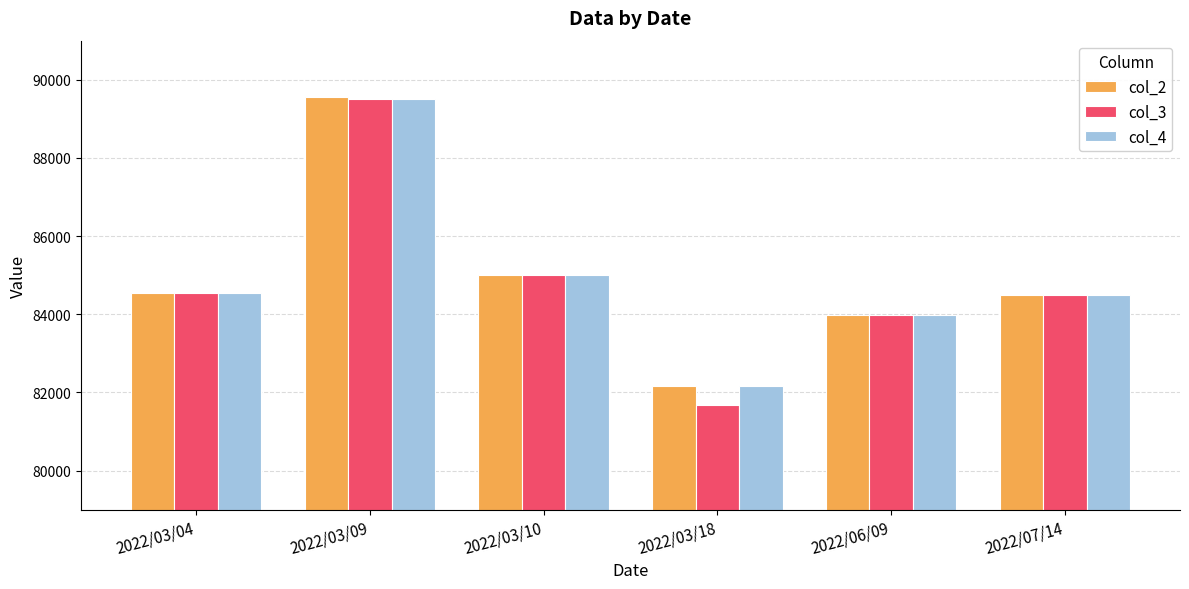

What is the smallest value displayed?

81690